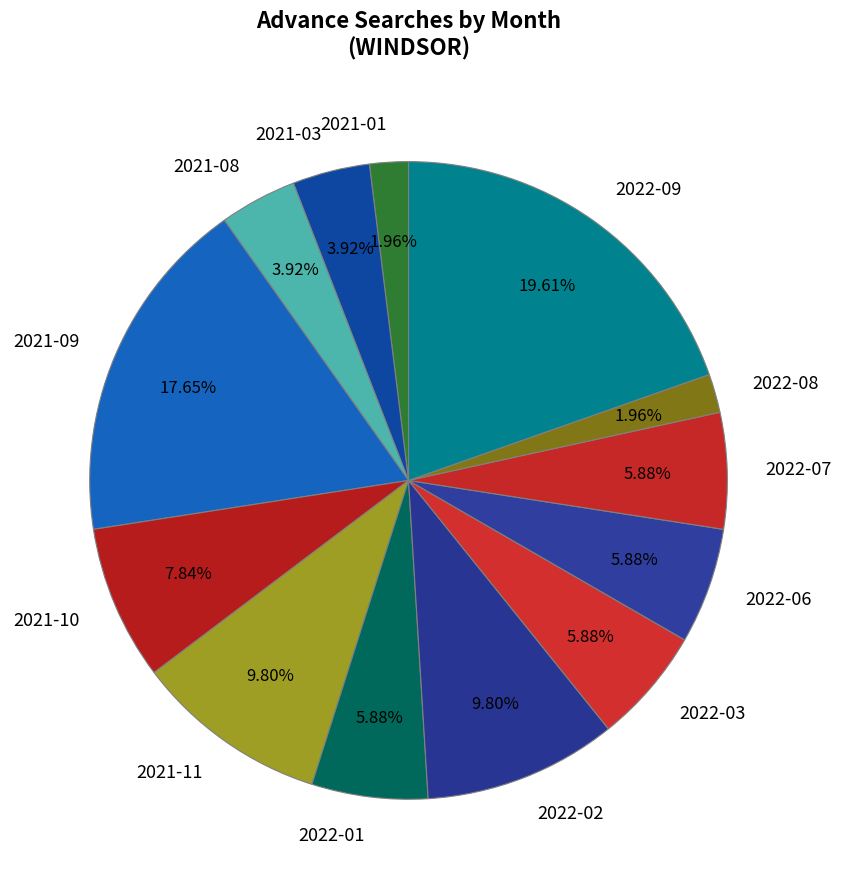

Is there a majority slice in this chart?

No